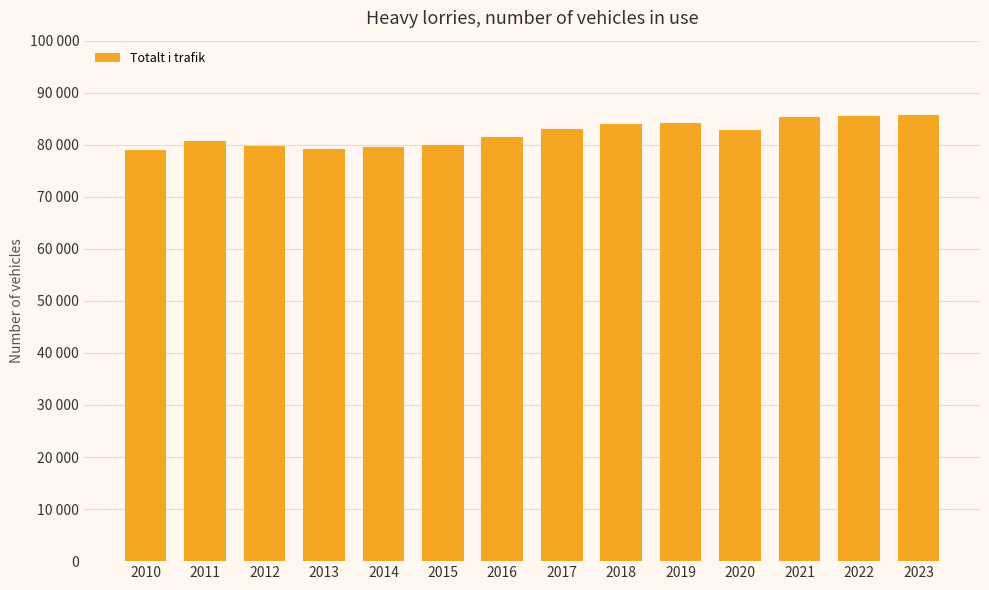

What is the minimum value shown in the chart?

78923